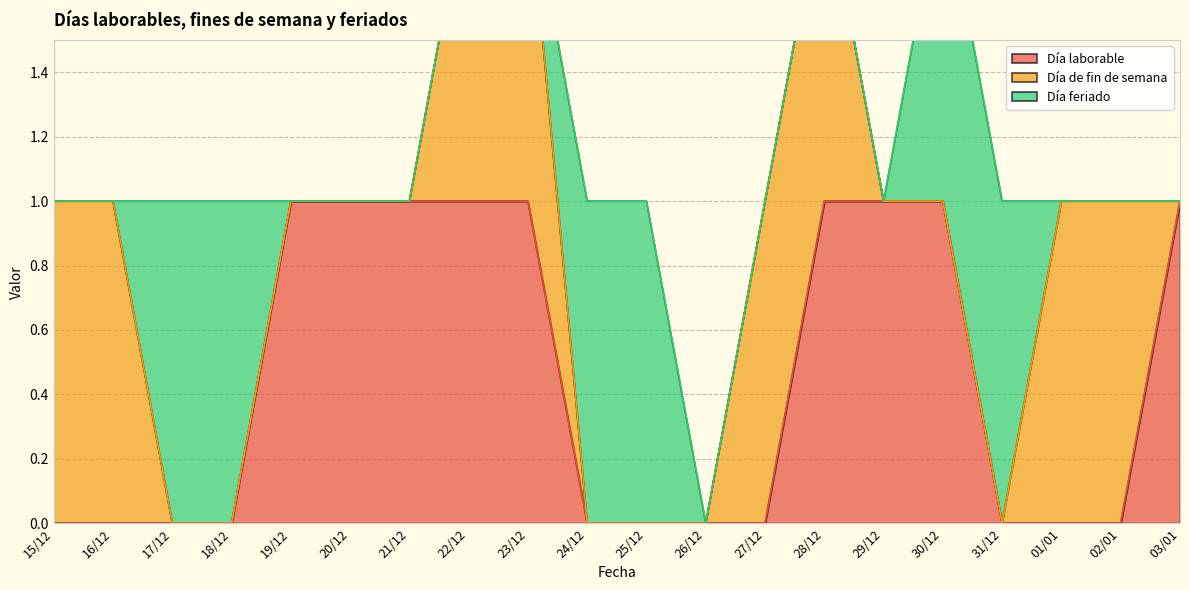

What is the label of the 15th point from the left?

29/12